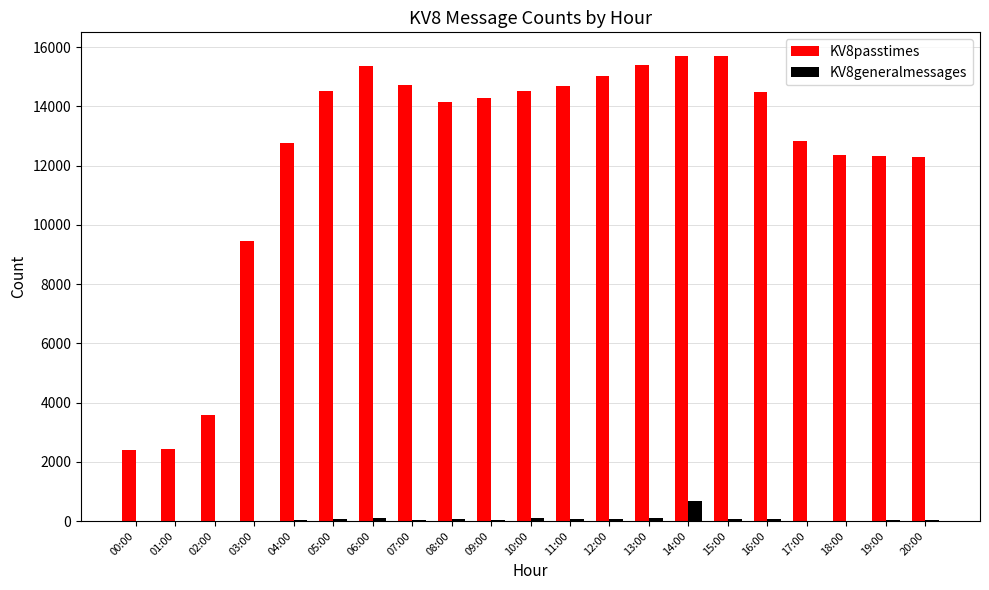

What is the average value of the KV8generalmessages series?

75